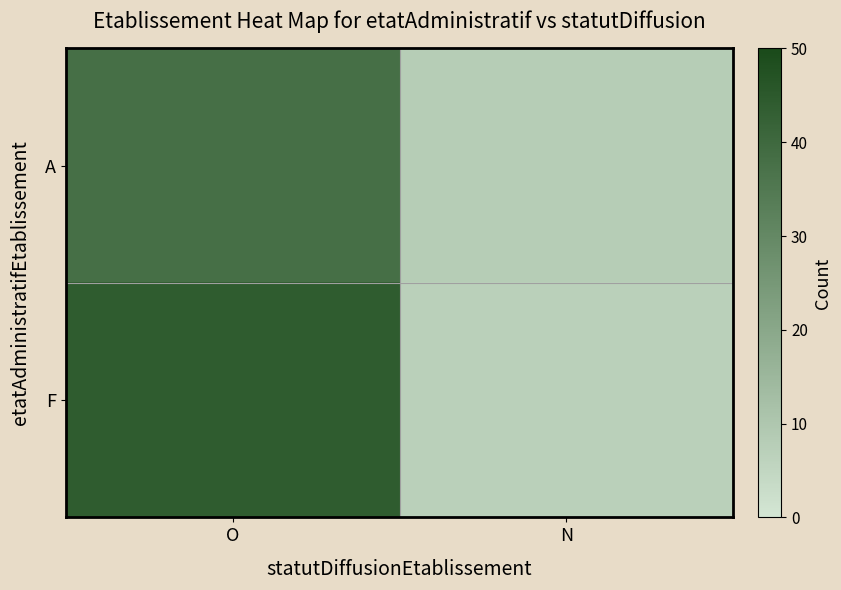

Which has a higher value, O or N?

O